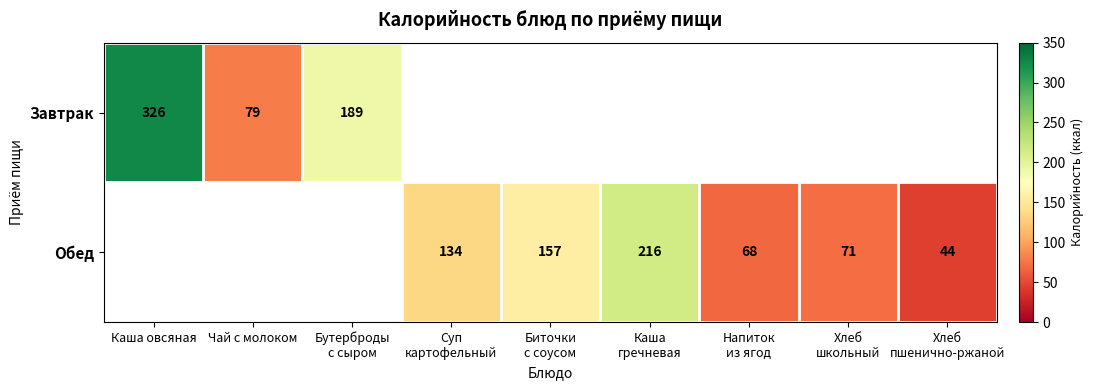

Is it true that Завтрак equals 326 at Каша овсяная?

True